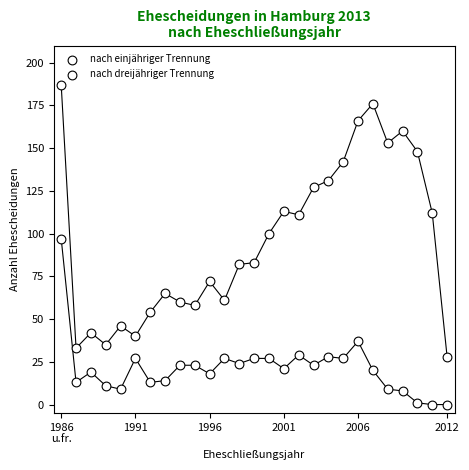

How many points are shown in the scatter plot?

54